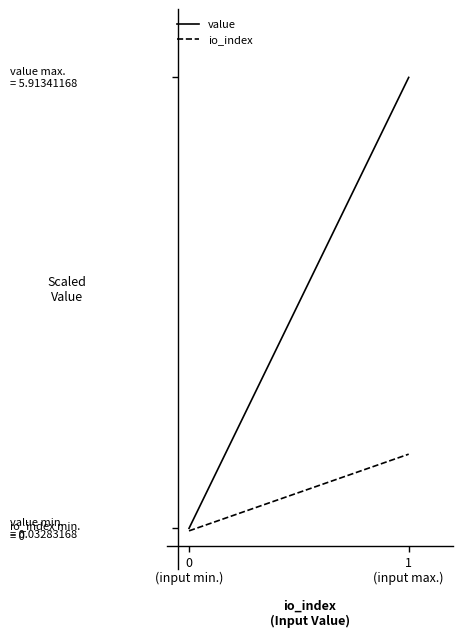

What is the approximate value of value at 1
(input max.)?

5.9